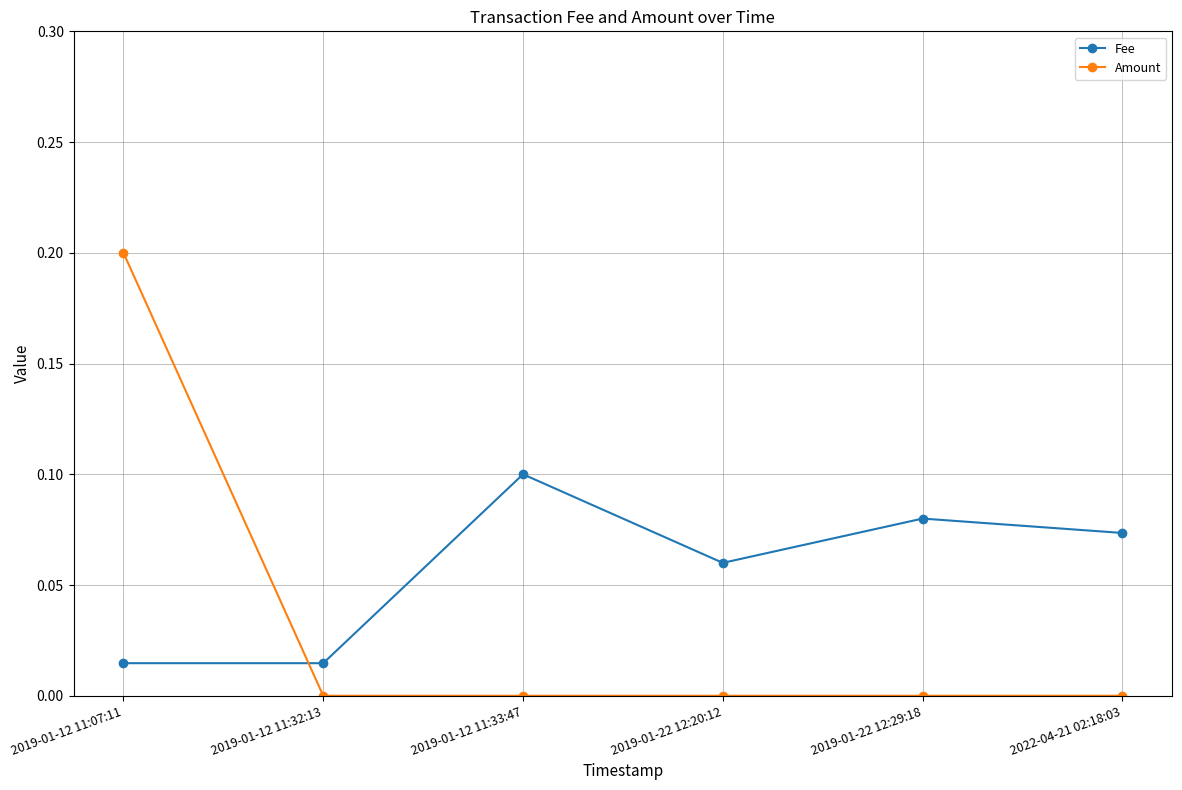

Which series has the widest spread of values?

Amount